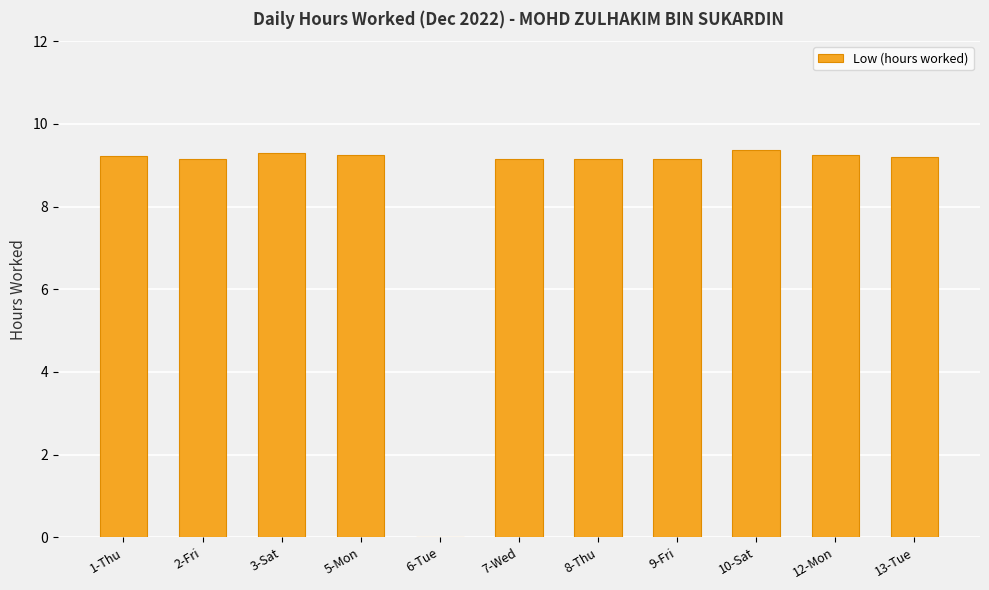

At which label does the data first exceed 9?

1-Thu